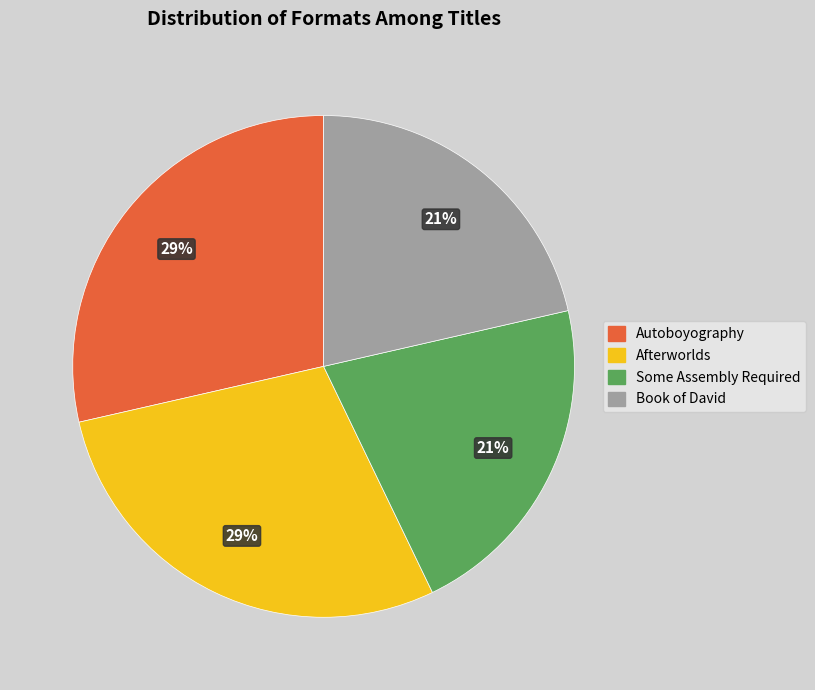

Is there any slice that represents more than half of the pie?

No